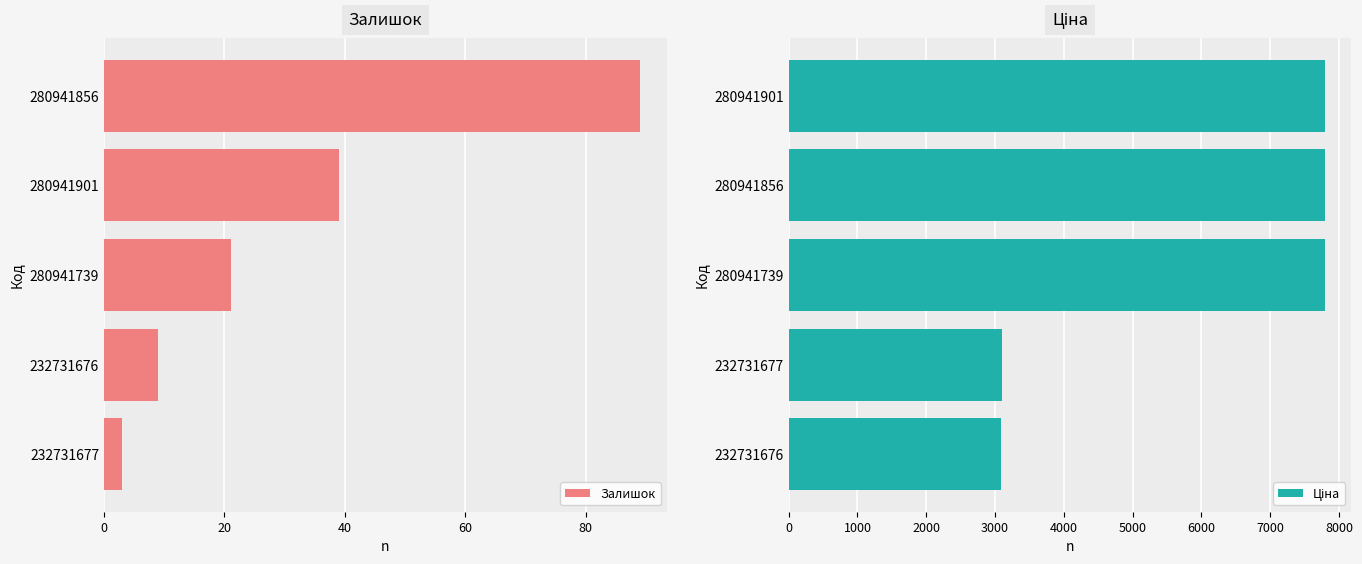

What is the difference between the Ціна values at 60 and 0?

4698.3